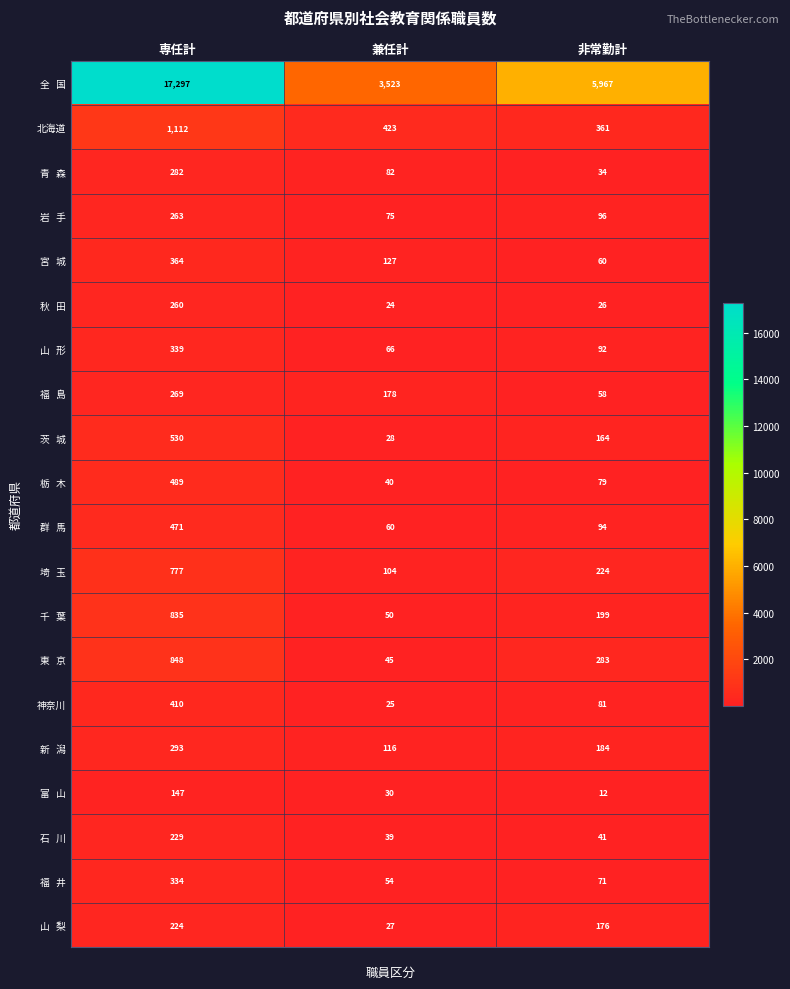

What is the total value across all series at 専任計?

25773